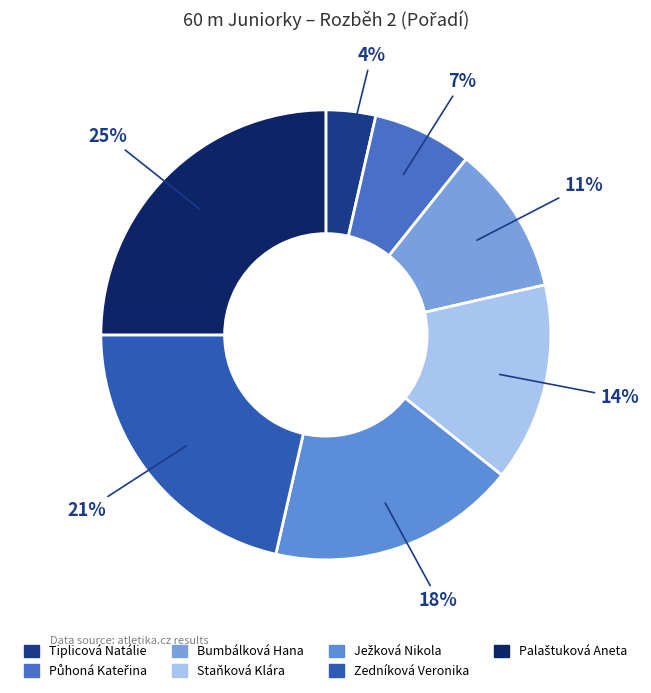

What percentage is the Palaštuková Aneta slice, to the nearest percent?

25%